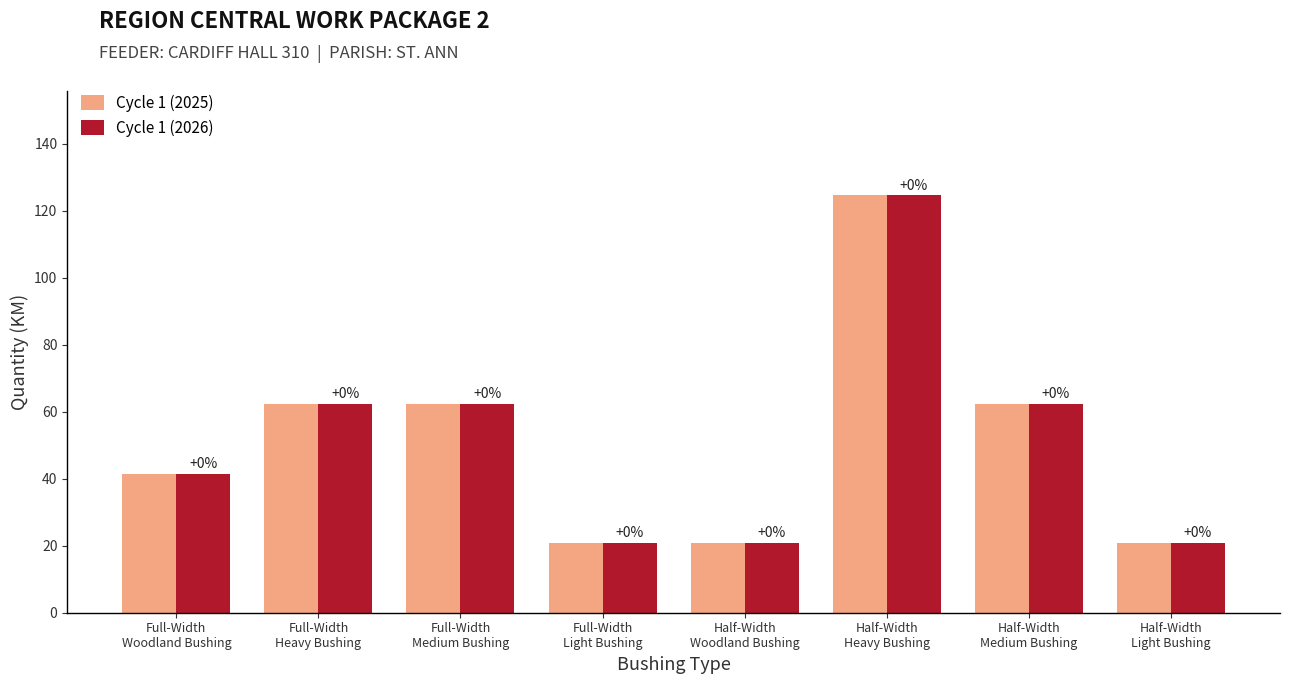

Are the bars horizontal?

No